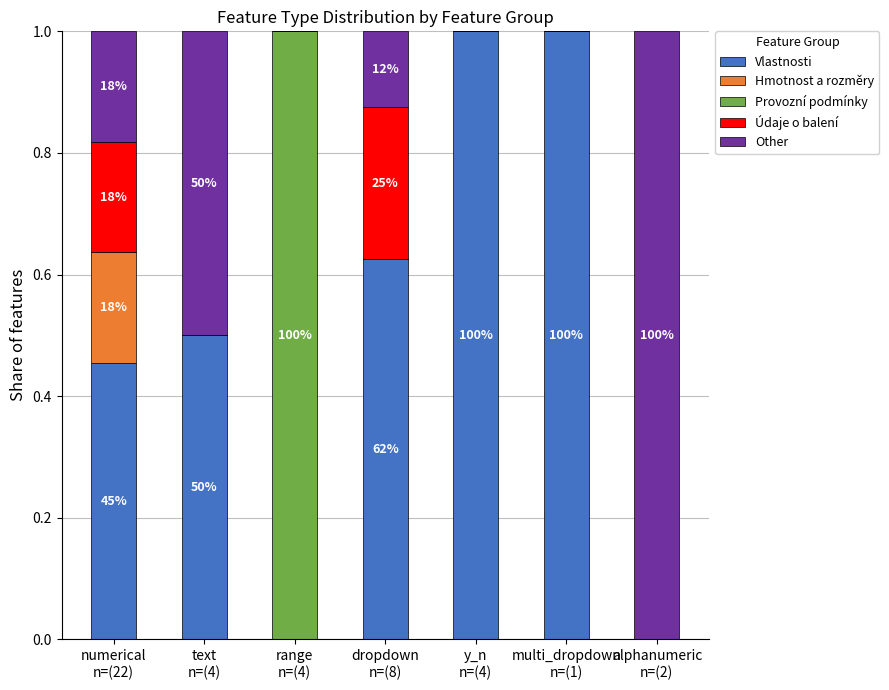

What is the maximum value for Vlastnosti?

1.0